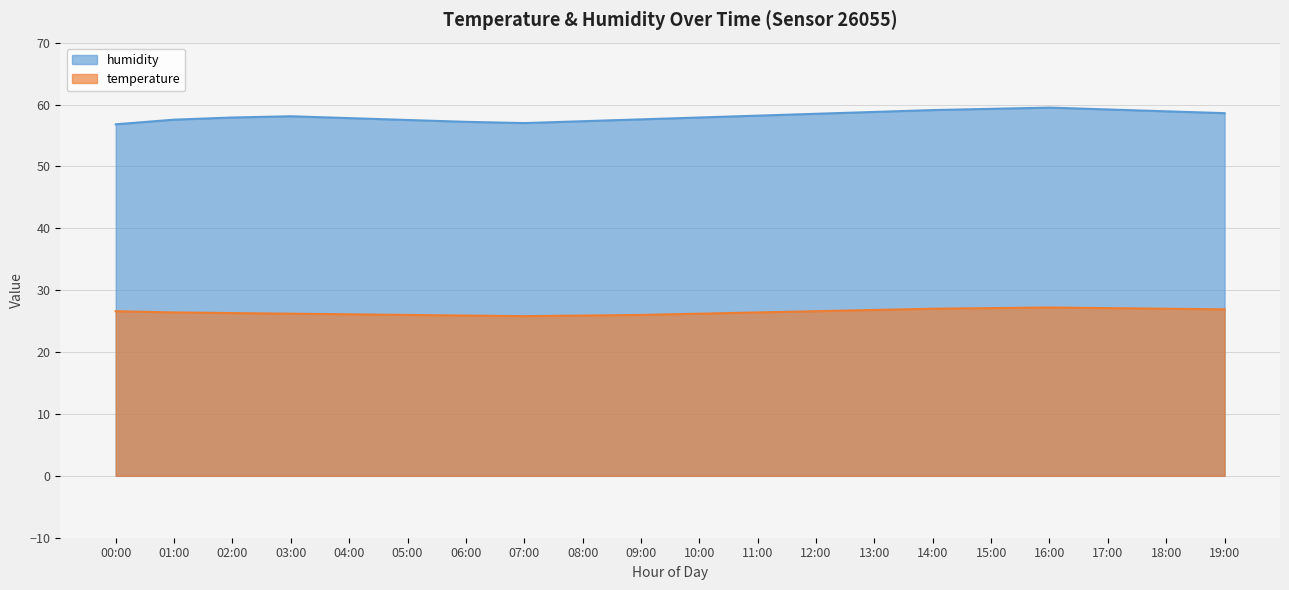

Which series changed the most between 08:00 and 10:00?

humidity